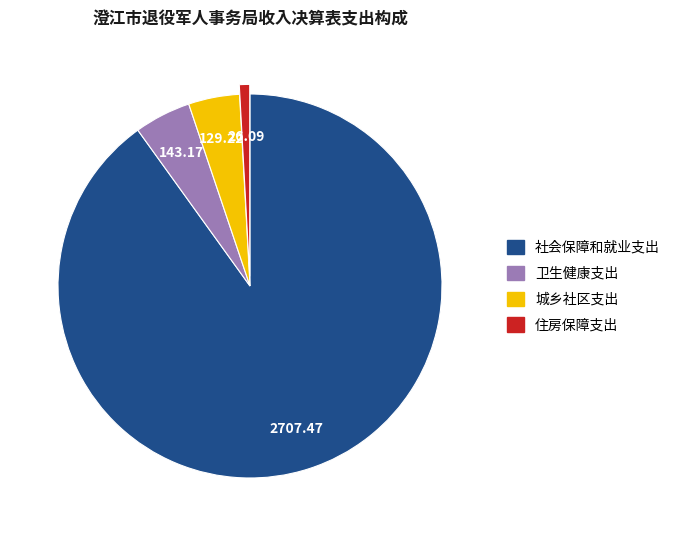

Which slice represents more than half of the pie?

社会保障和就业支出